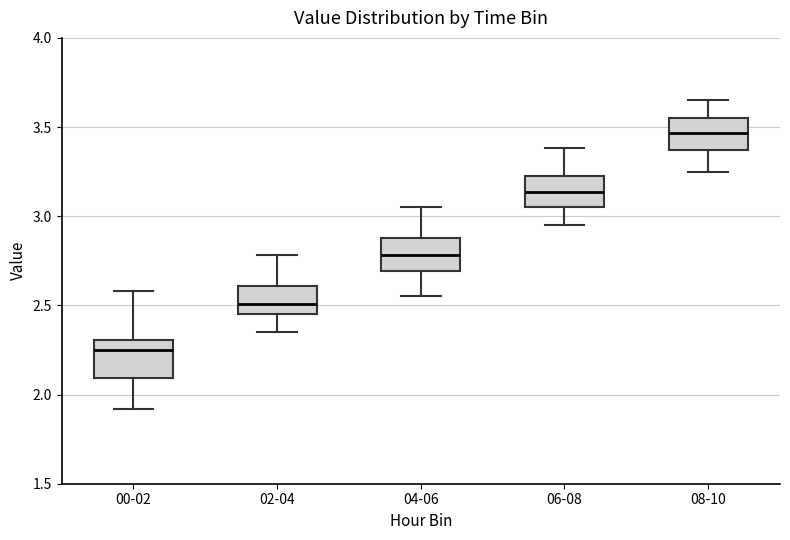

Reading left to right, transcribe this box plot: for each box, give where its median line is, the range the box spans, and where its two whiskers end, as read against the y-axis. The values are not printed on the chart, so give them approximately, as read against the axis.

00-02: median 2.25, box 2.10 to 2.30, whiskers 1.90 to 2.60
02-04: median 2.50, box 2.45 to 2.60, whiskers 2.35 to 2.80
04-06: median 2.80, box 2.70 to 2.90, whiskers 2.55 to 3.05
06-08: median 3.15, box 3.05 to 3.25, whiskers 2.95 to 3.40
08-10: median 3.45, box 3.35 to 3.55, whiskers 3.25 to 3.65